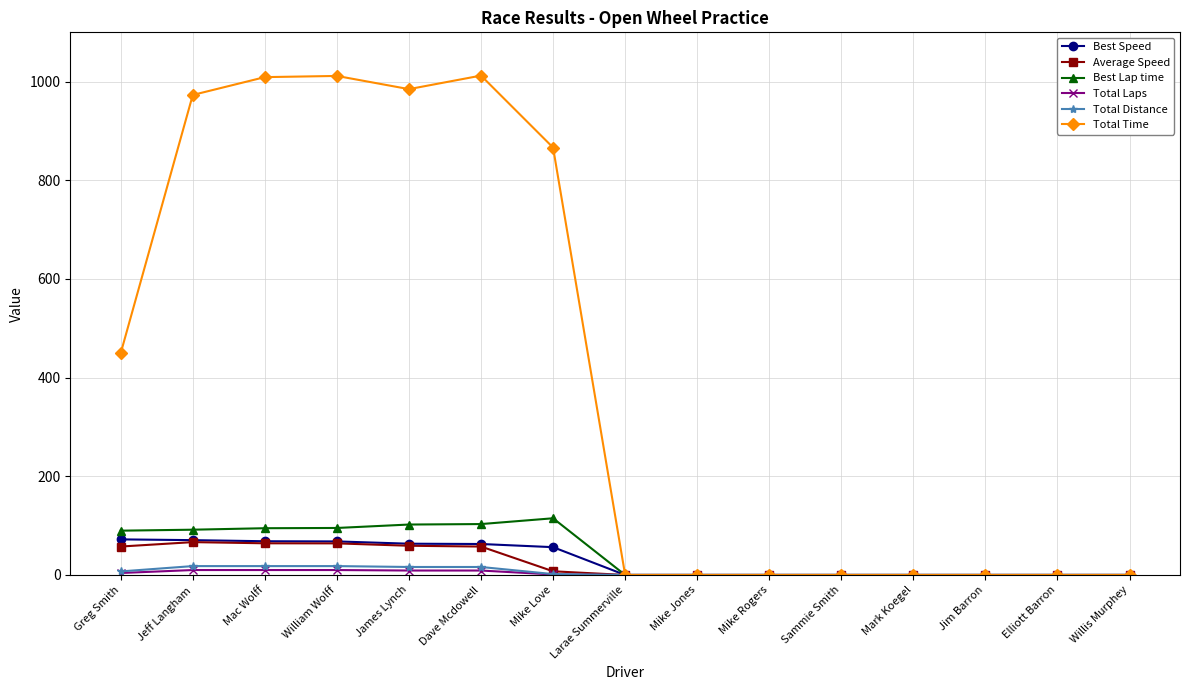

True or false: Average Speed has more than 0 points higher than both neighbors.

True